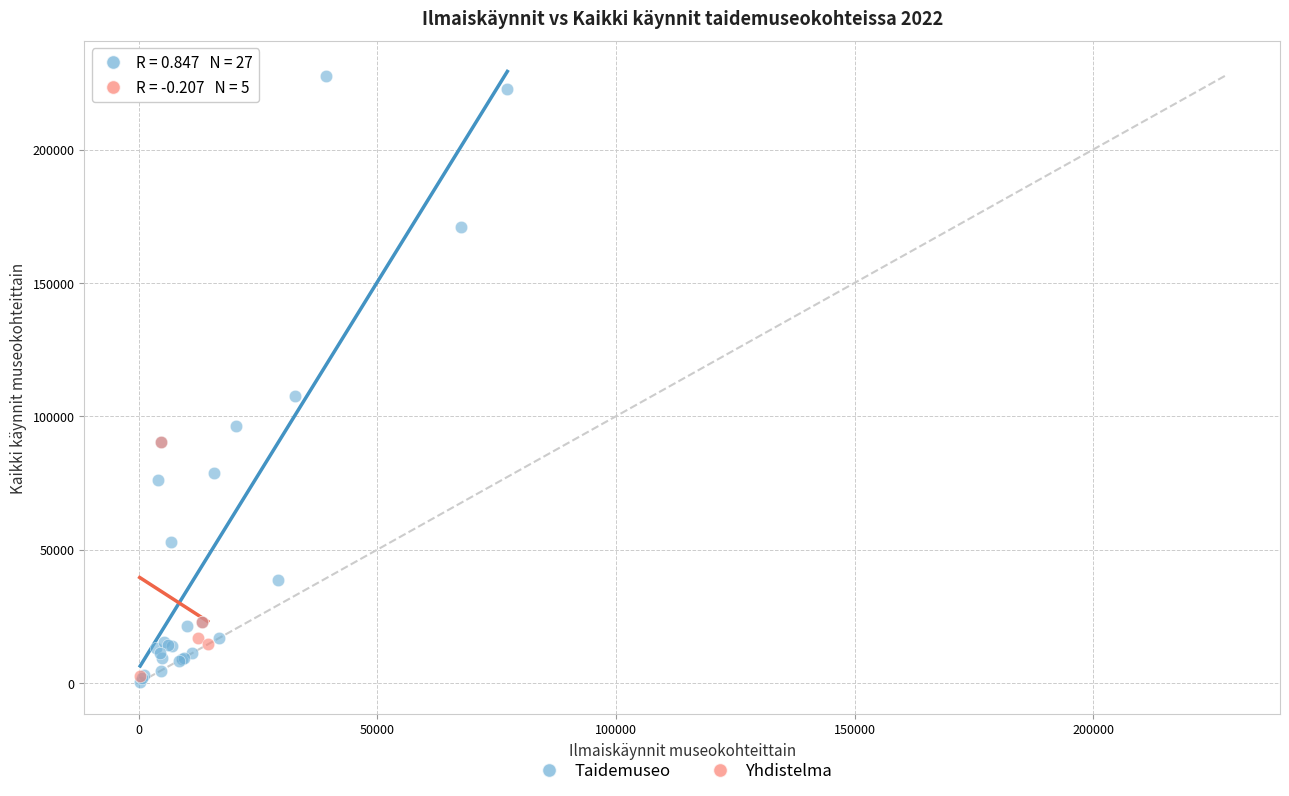

Which series has the largest Y range (max minus min)?

Taidemuseo